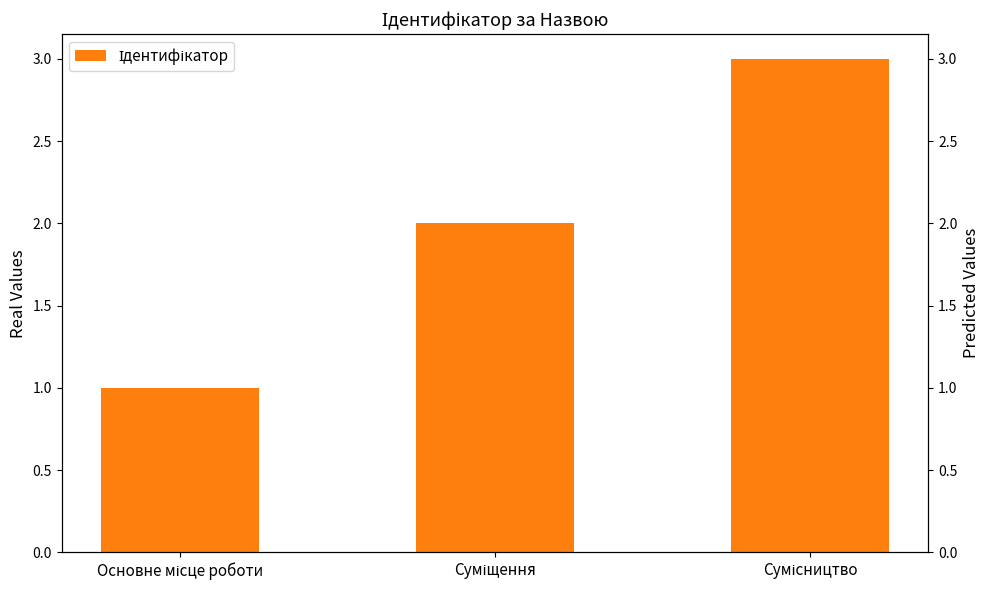

What is the label of the 1st bar from the right?

Сумісництво